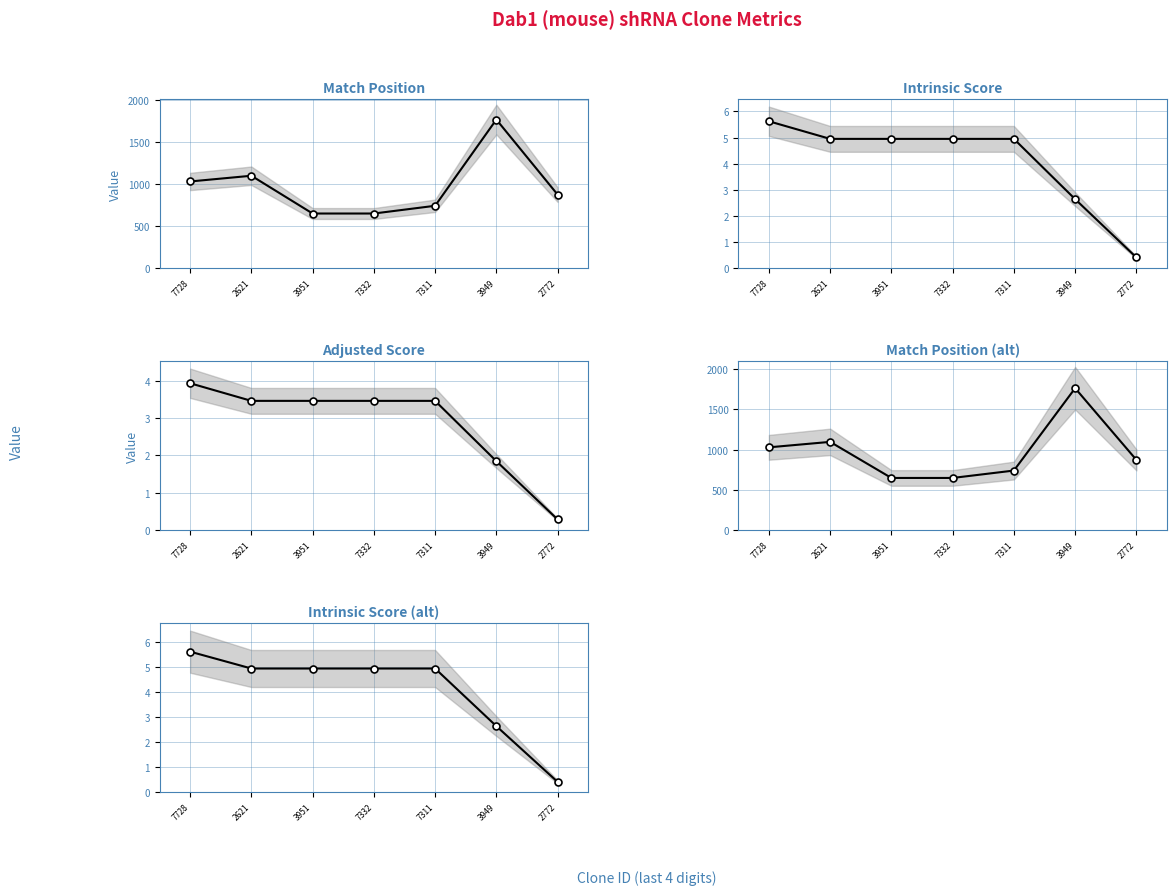

The value of Intrinsic Score at 7728 is 5.6. True or false?

True